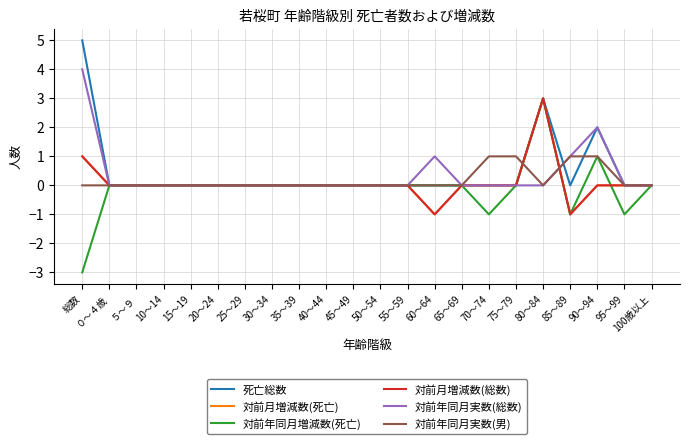

Which series ends up on top after the final intersection of 対前月増減数(死亡) and 対前年同月増減数(死亡)?

対前月増減数(死亡)